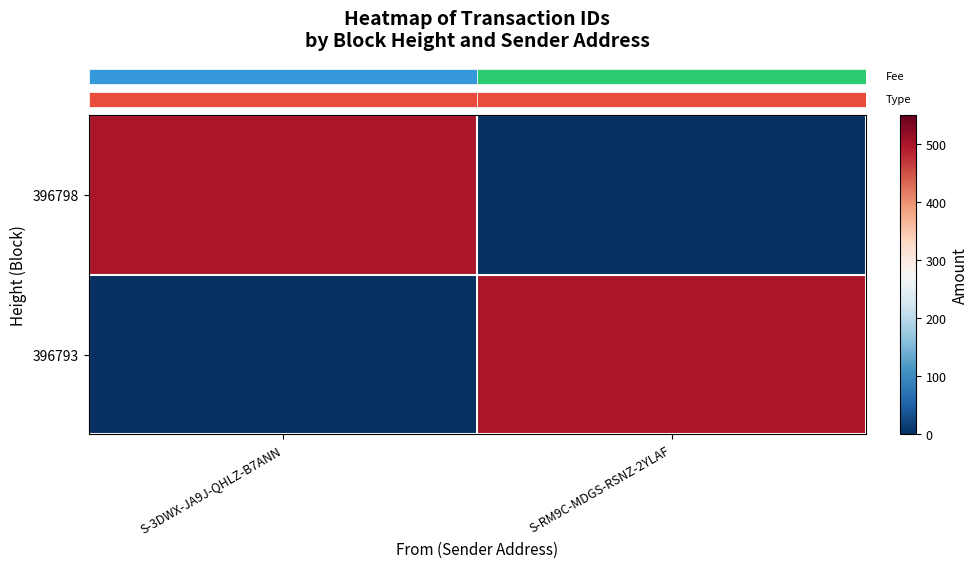

At how many categories does at least one series exceed 46?

2